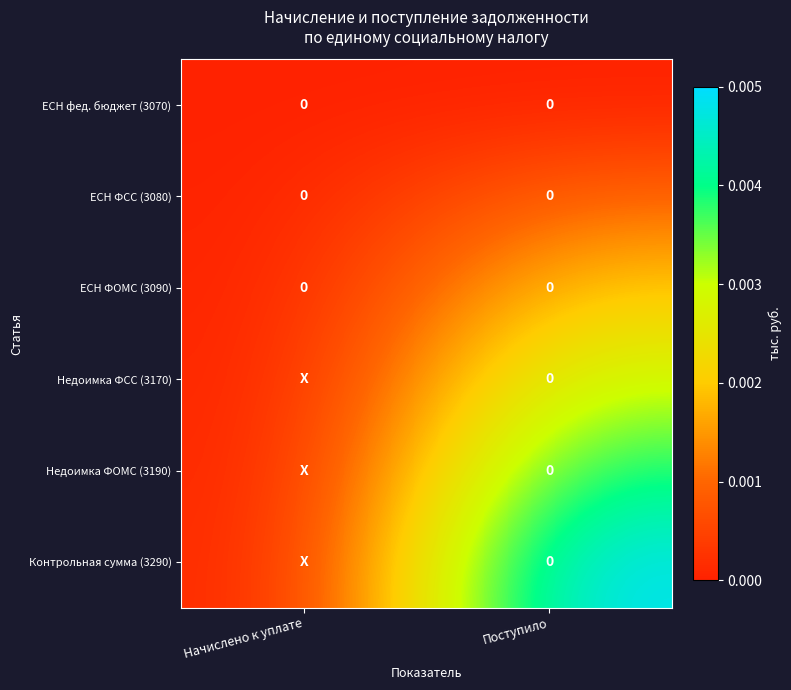

At how many categories does at least one series exceed 0?

1